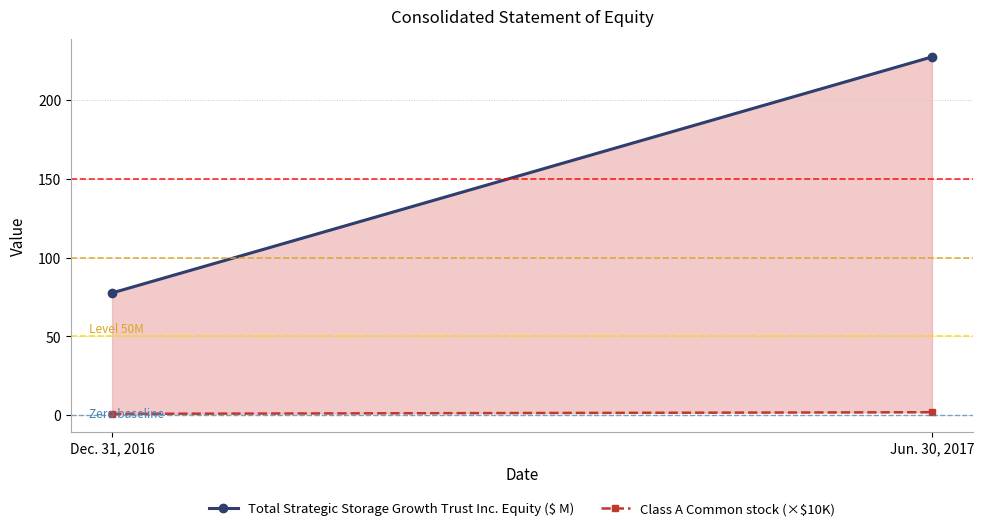

At Jun. 30, 2017, list the series in order from largest to smallest.

Total Strategic Storage Growth Trust Inc. Equity ($ M), Class A Common stock (×$10K)